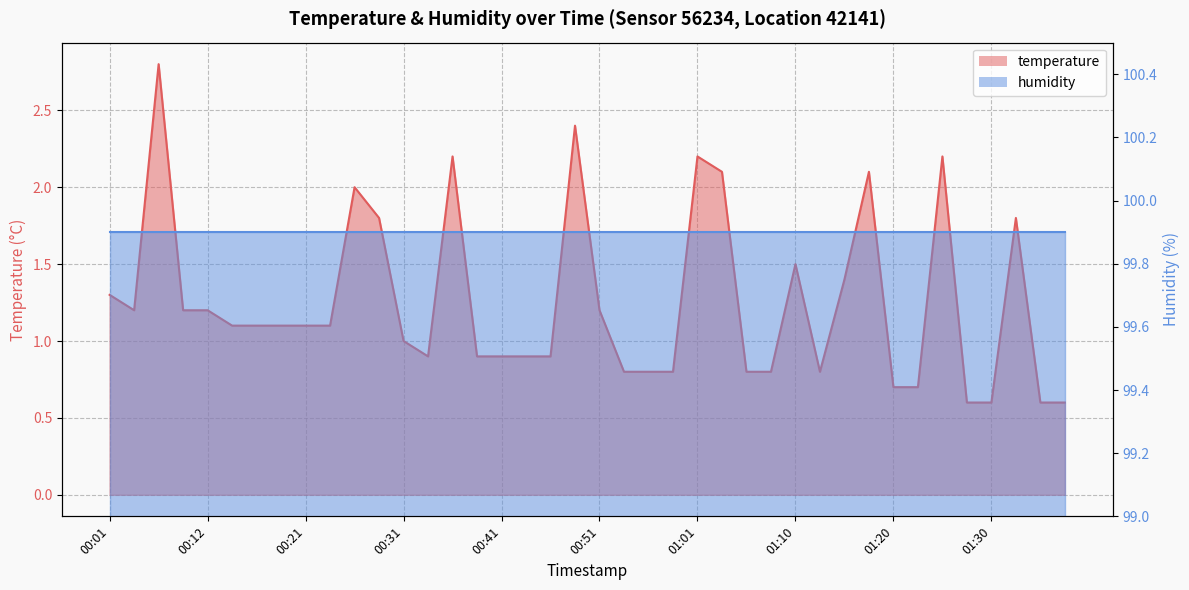

Reading left to right, what are all the values shown in this chart?

00:01=1.3	00:04=1.2	00:07=2.8	00:09=1.2	00:12=1.2	00:14=1.1	00:16=1.1	00:19=1.1	00:21=1.1	00:24=1.1	00:26=2.0	00:29=1.8	00:31=1.0	00:34=0.9	00:36=2.2	00:39=0.9	00:41=0.9	00:43=0.9	00:46=0.9	00:48=2.4	00:51=1.2	00:53=0.8	00:56=0.8	00:58=0.8	01:01=2.2	01:03=2.1	01:06=0.8	01:08=0.8	01:10=1.5	01:13=0.8	01:15=1.4	01:18=2.1	01:20=0.7	01:23=0.7	01:25=2.2	01:28=0.6	01:30=0.6	01:32=1.8	01:35=0.6	01:37=0.6